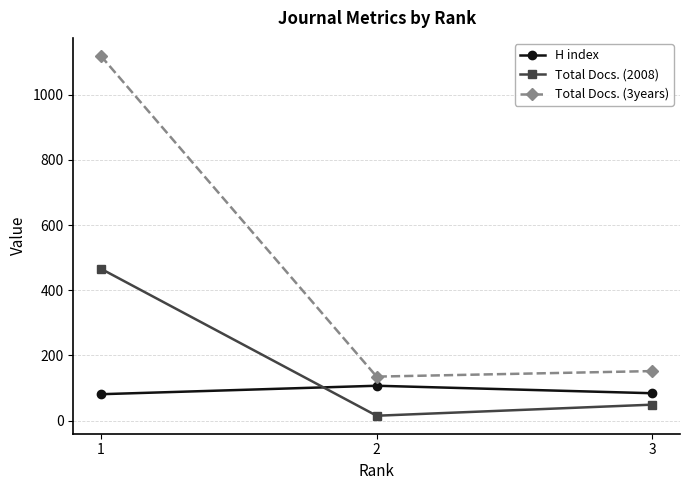

At which category does the chart reach its minimum across all series?

2